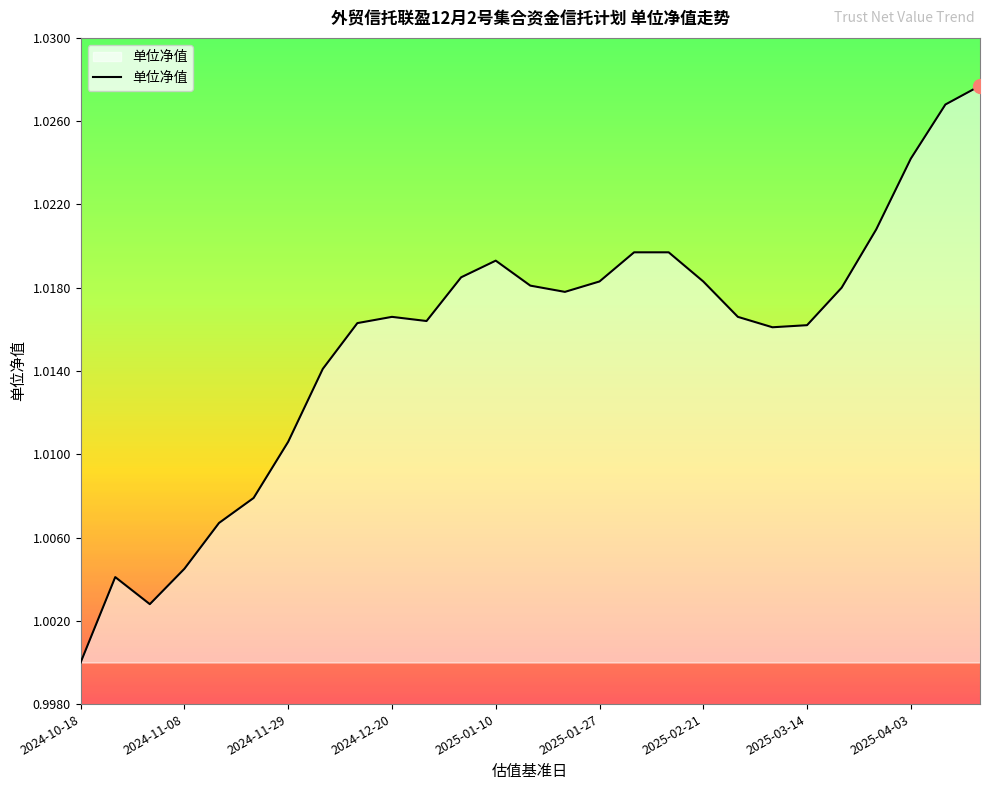

Is this an area chart (filled region under the line)?

Yes